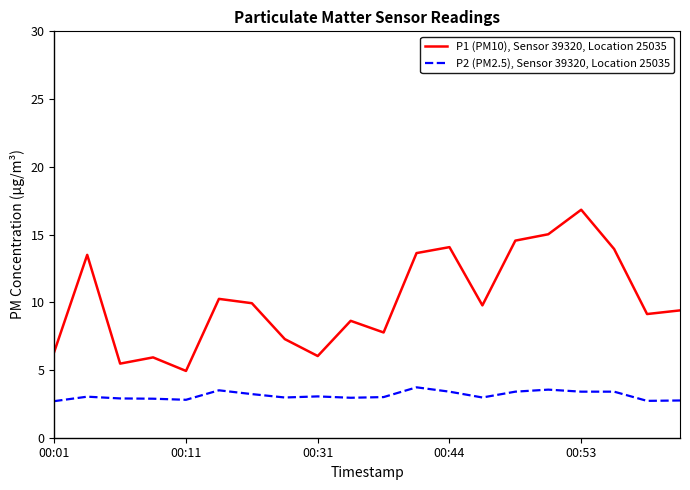

True or false: P2 (PM2.5), Sensor 39320, Location 25035 and P1 (PM10), Sensor 39320, Location 25035 intersect in this chart.

False